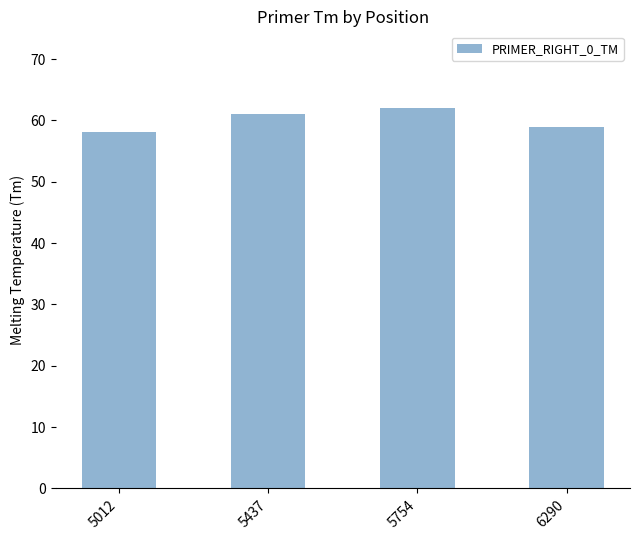

What is the value of the 2nd bar from the left?

61.0